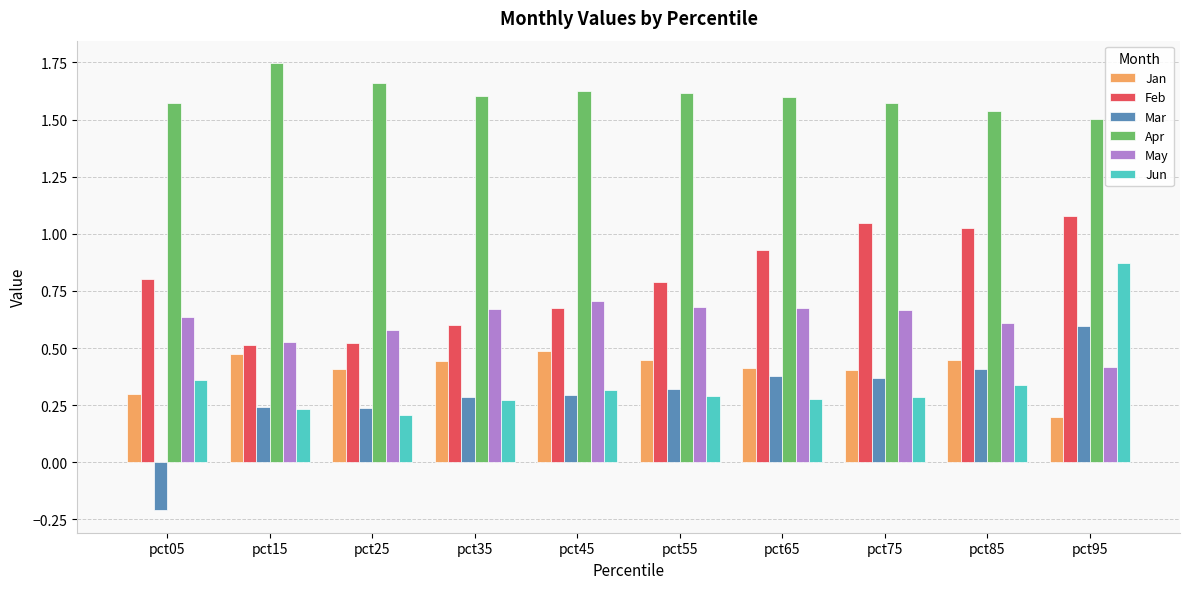

Rank the series by their maximum value, from highest to lowest.

Apr, Feb, Jun, May, Mar, Jan